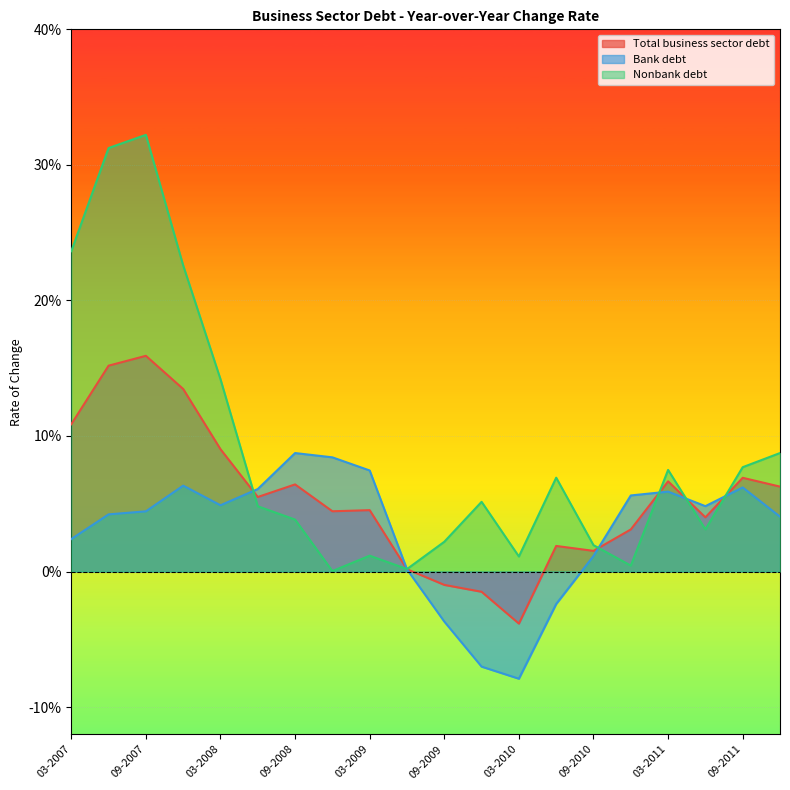

In Bank debt, how many points are higher than both neighbors (excluding endpoints)?

4